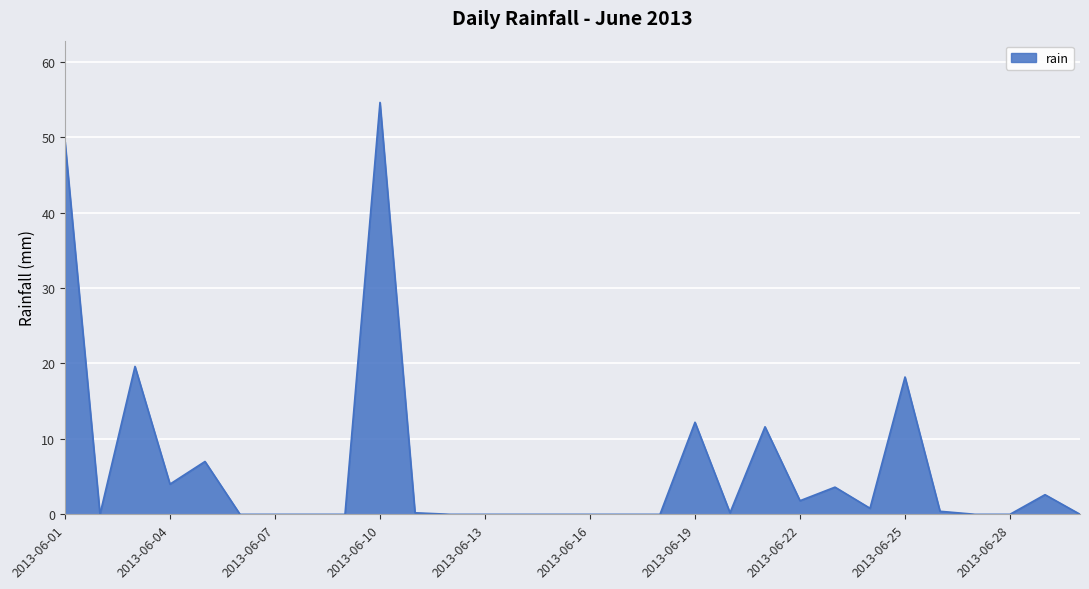

True or false: the data has more than 2 interior local peaks.

True